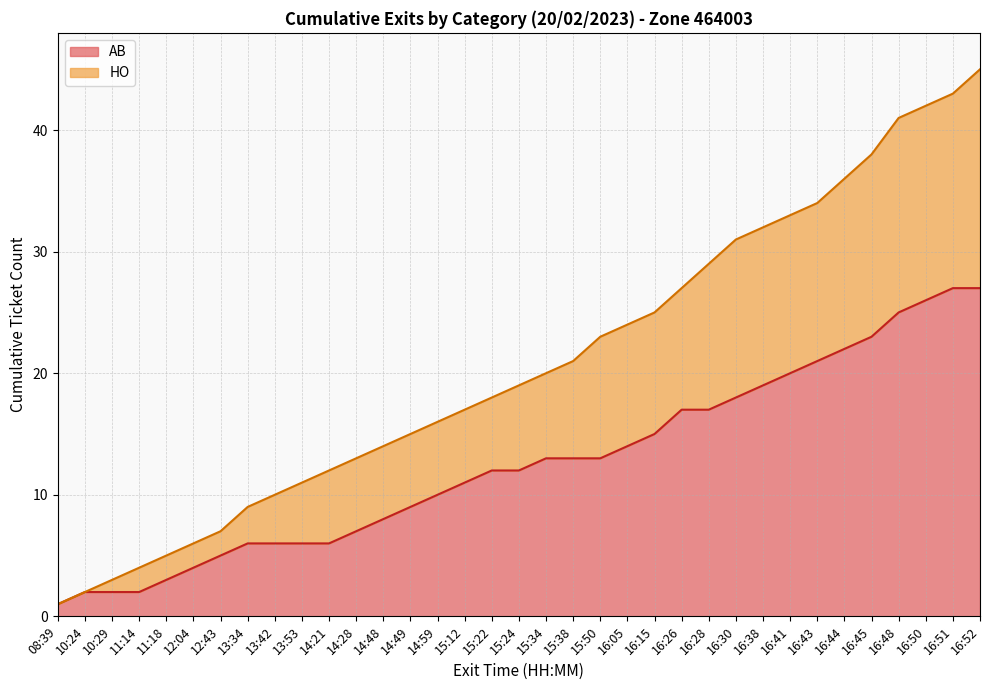

Which category has the lowest value in the AB series?

08:39